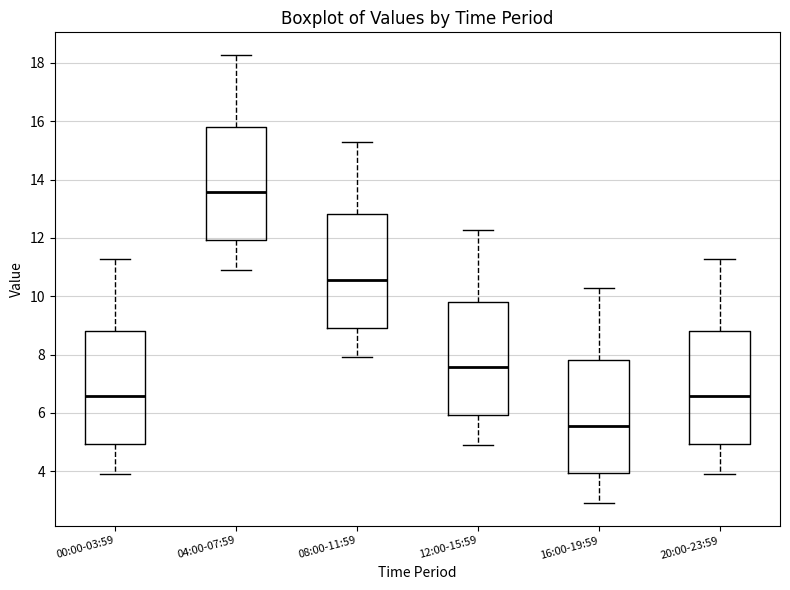

Reading left to right, read every box against the y-axis: the position of its median line, the range the box covers, and the ends of its whiskers. The values are not printed on the chart, so give them approximately, as read against the axis.

00:00-03:59: median 6.6, box 5.0 to 8.8, whiskers 4.0 to 11.2
04:00-07:59: median 13.6, box 12.0 to 15.8, whiskers 11.0 to 18.2
08:00-11:59: median 10.6, box 9.0 to 12.8, whiskers 8.0 to 15.2
12:00-15:59: median 7.6, box 6.0 to 9.8, whiskers 5.0 to 12.2
16:00-19:59: median 5.6, box 4.0 to 7.8, whiskers 3.0 to 10.2
20:00-23:59: median 6.6, box 5.0 to 8.8, whiskers 4.0 to 11.2